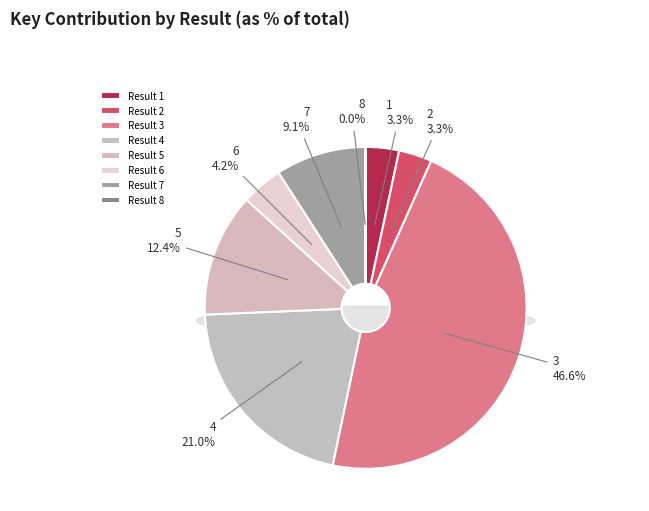

Between 3 and 2, which is larger?

3